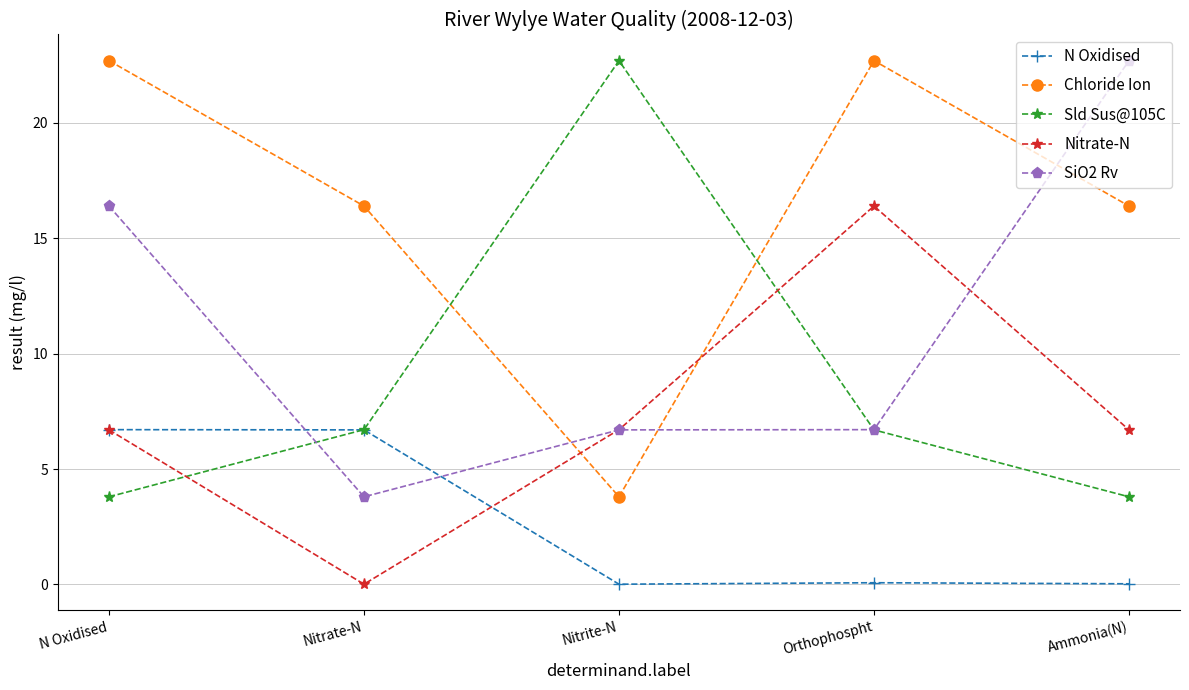

What is the greatest value displayed?

22.7